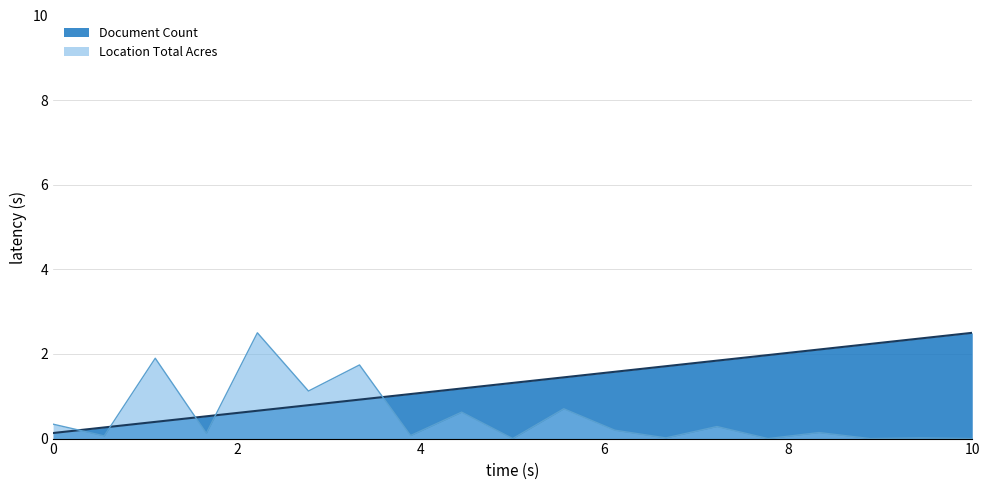

What is the difference between the maximum and minimum values in the Document Count series?

2.4